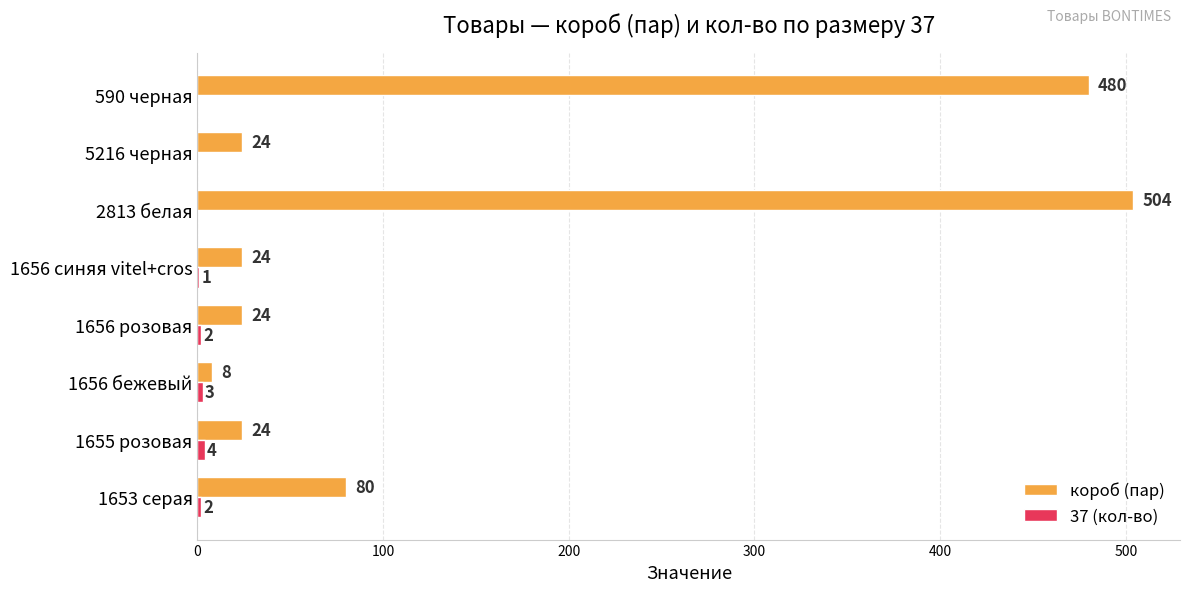

Which series has the widest spread of values?

короб (пар)